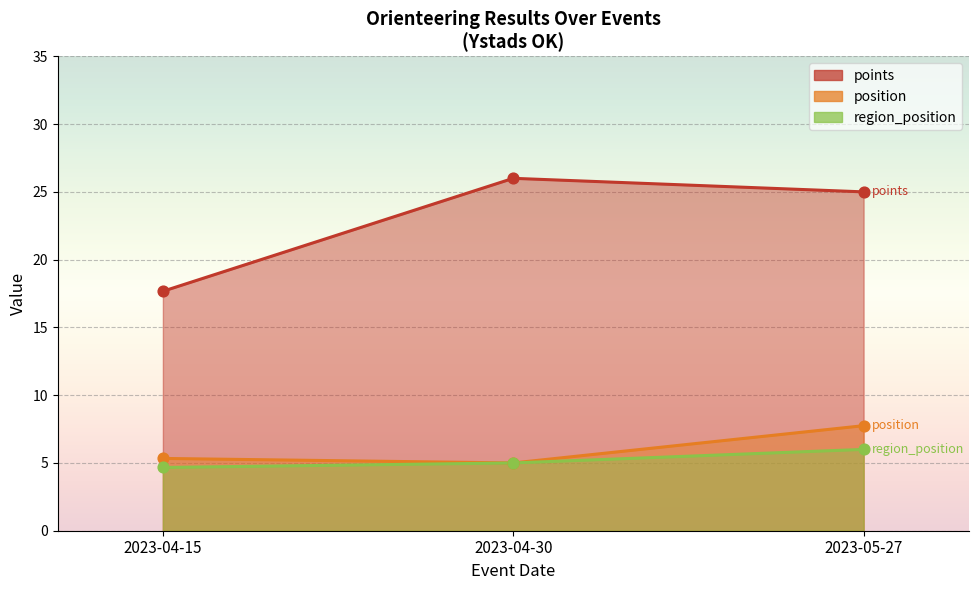

Which series has the widest spread of Y values?

points